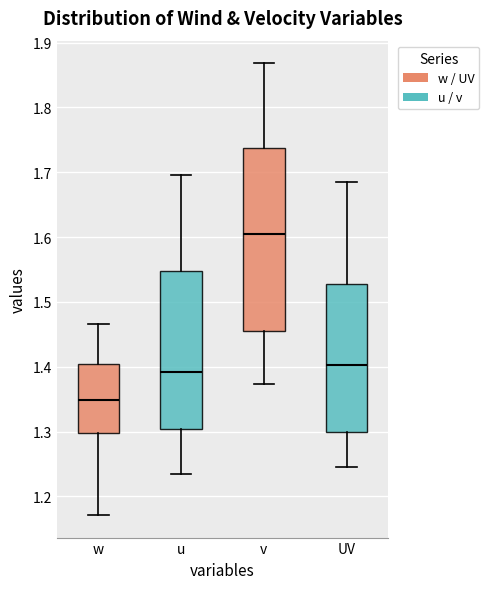

Reading left to right, read every box against the y-axis: the position of its median line, the range the box covers, and the ends of its whiskers. The values are not printed on the chart, so give them approximately, as read against the axis.

w: median 1.35, box 1.30 to 1.40, whiskers 1.17 to 1.47
u: median 1.39, box 1.30 to 1.55, whiskers 1.24 to 1.70
v: median 1.60, box 1.45 to 1.74, whiskers 1.37 to 1.87
UV: median 1.40, box 1.30 to 1.53, whiskers 1.25 to 1.68